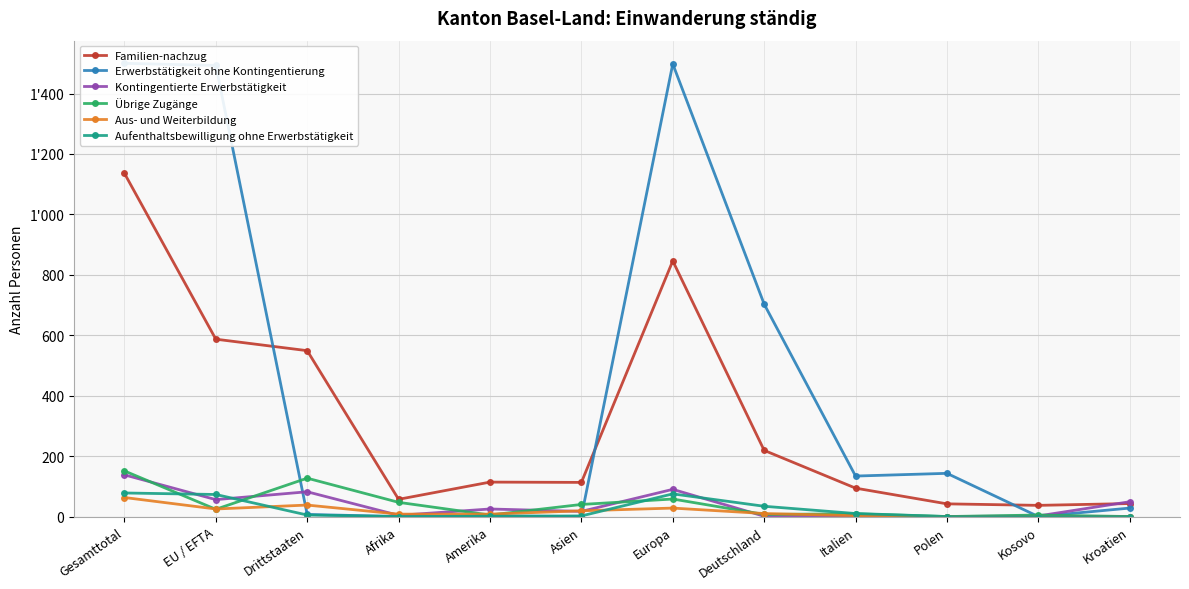

How many interior local valleys does the Familien-nachzug series have?

3